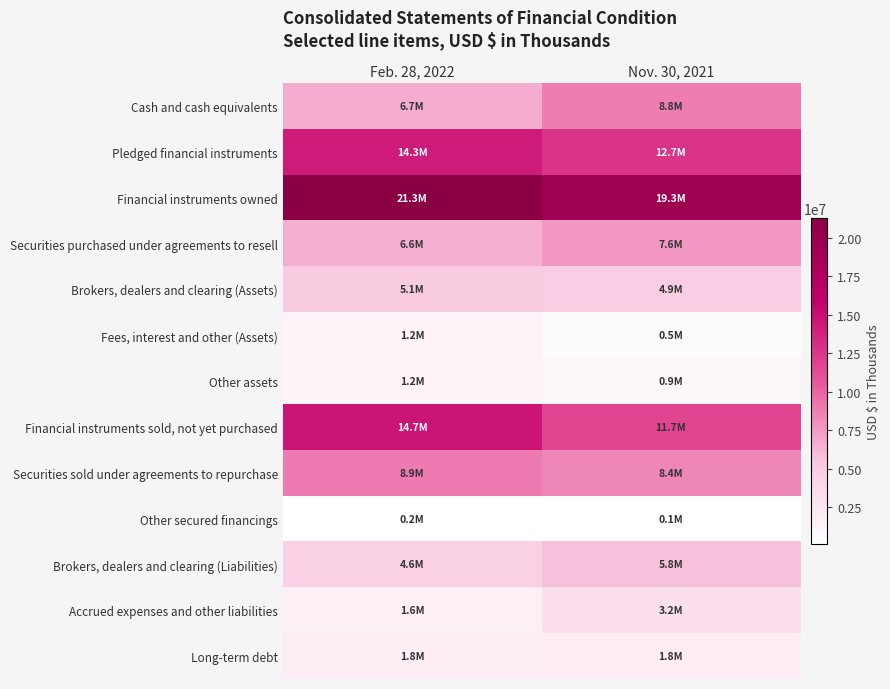

Between Feb. 28, 2022 and Nov. 30, 2021, which series saw the biggest shift?

Financial instruments sold, not yet purchased